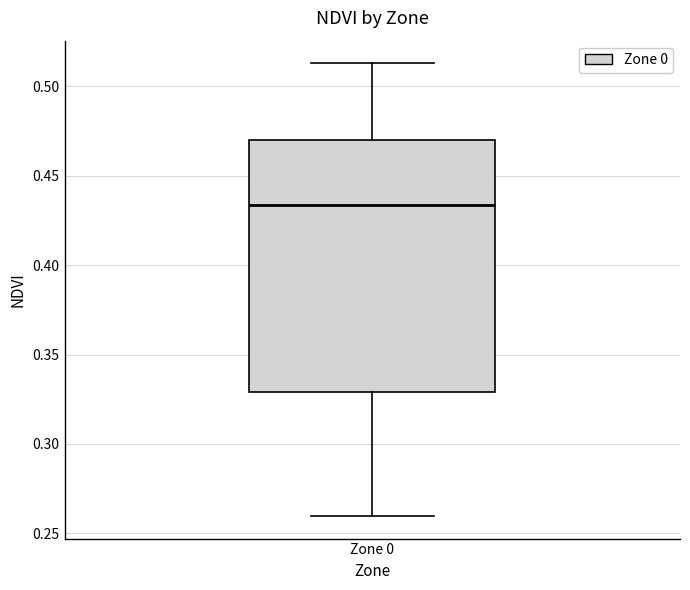

Read this box plot against the y-axis: the position of the median line, the range covered by the box, and the ends of both whiskers. The values are not printed on the chart, so give them approximately, as read against the axis.

median 0.435, box 0.330 to 0.470, whiskers 0.260 to 0.515